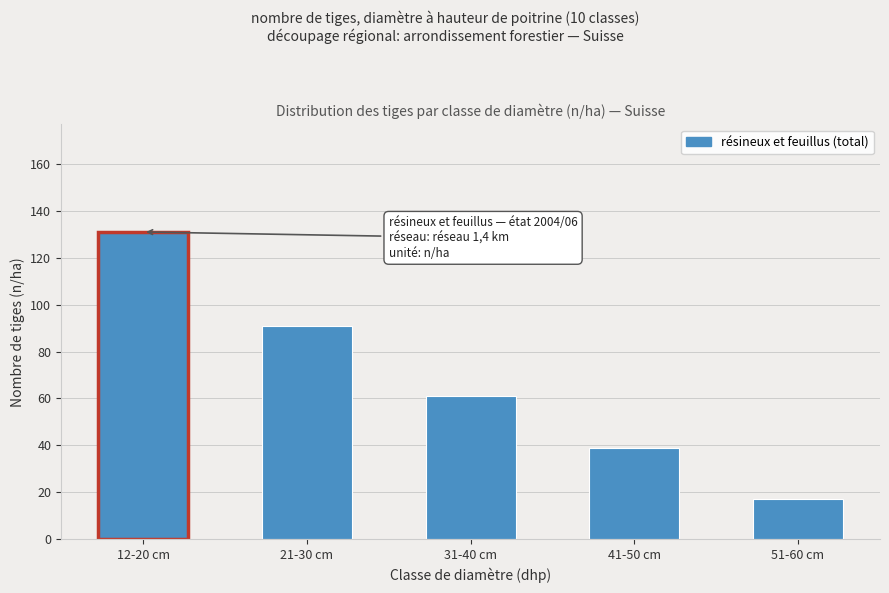

Reading left to right, transcribe all the data shown in this chart.

131	91	61	39	17